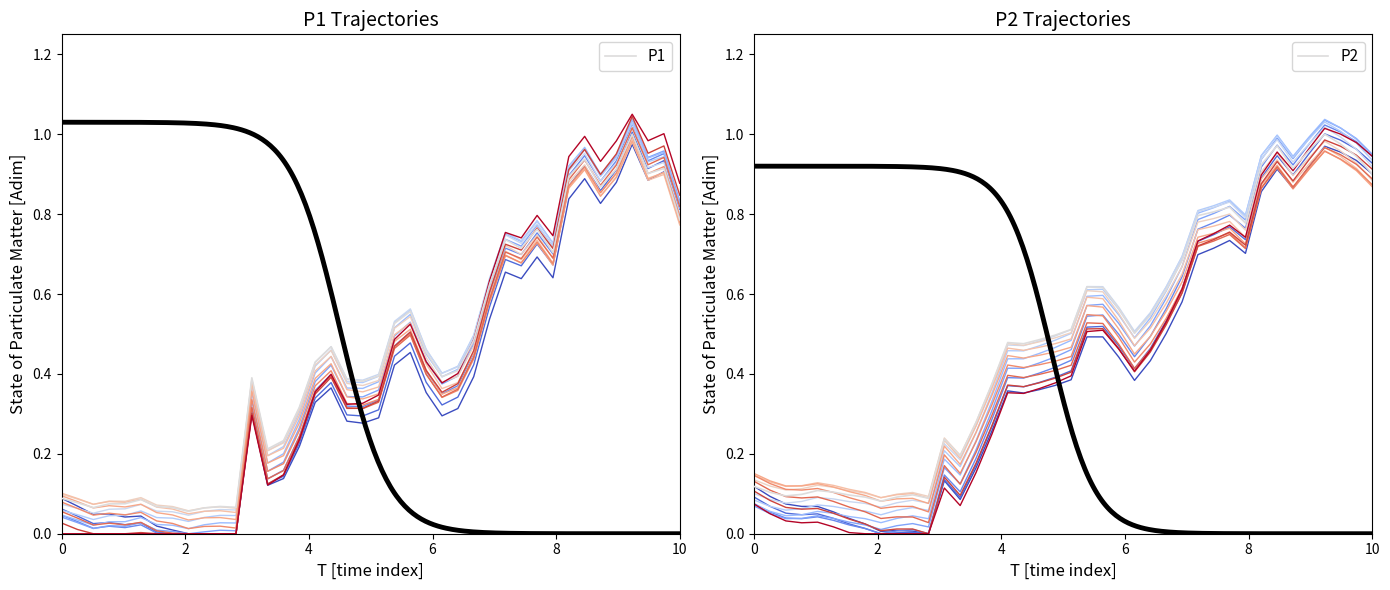

Is the value of P1 at 32 greater than the value of P2 at 28?

Yes